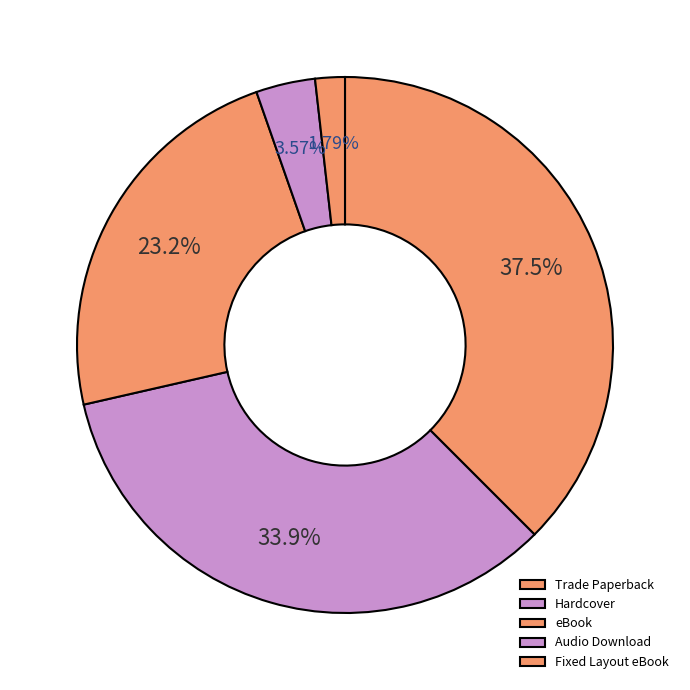

How many slices are in this pie chart?

5